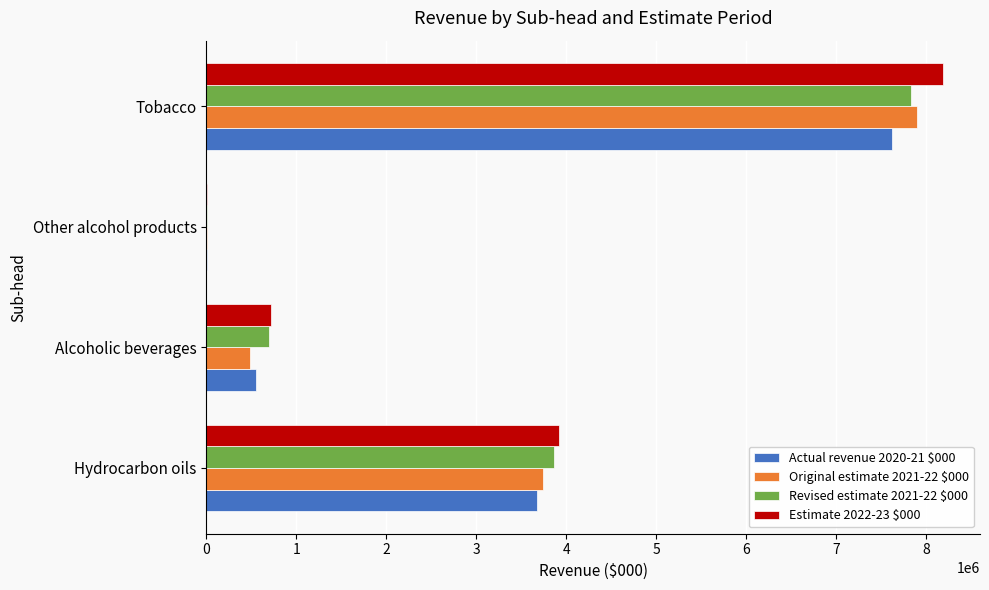

Which category has the highest value in the Revised estimate 2021-22 $000 series?

Tobacco